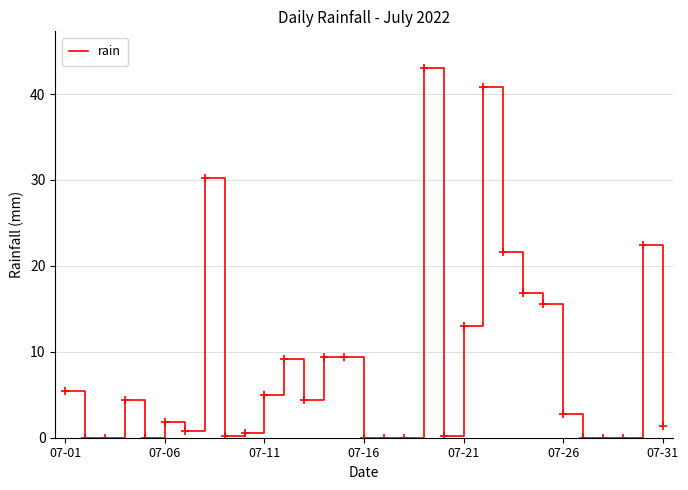

What is the difference between the maximum and minimum values?

43.0